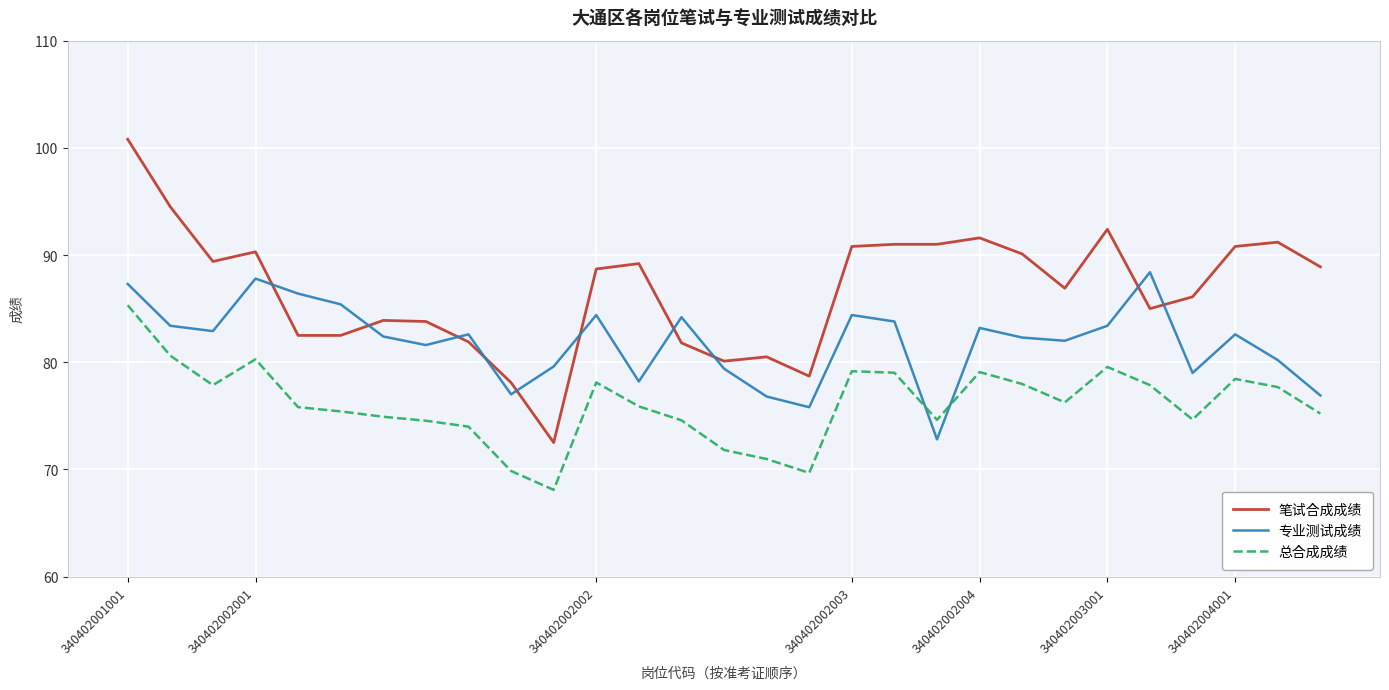

How many values in the 笔试合成成绩 series are below 88?

14